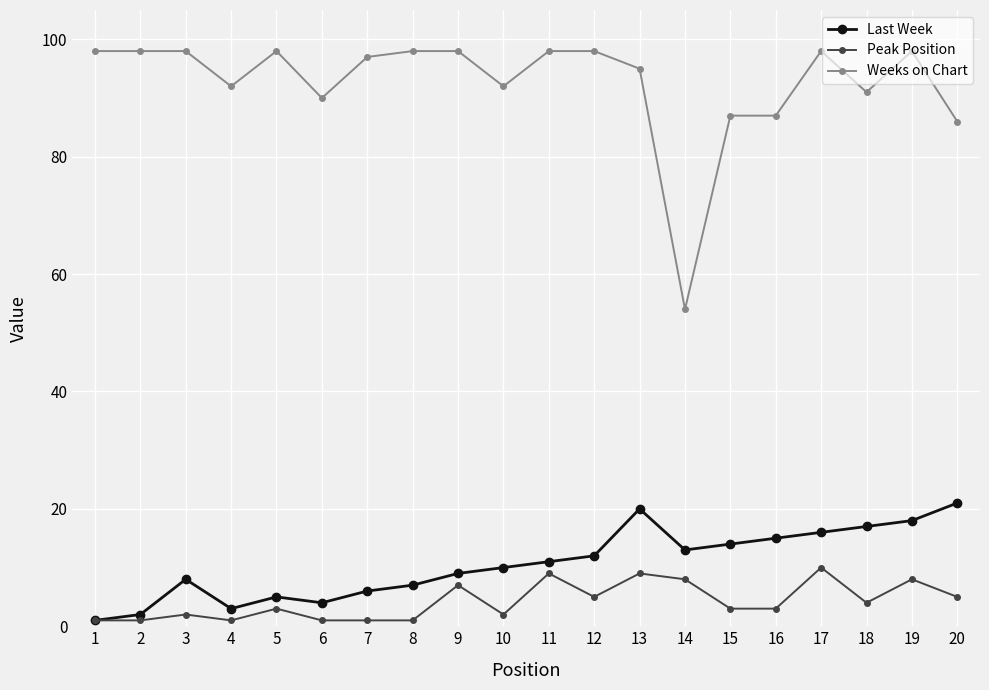

How many series are shown in this chart?

3